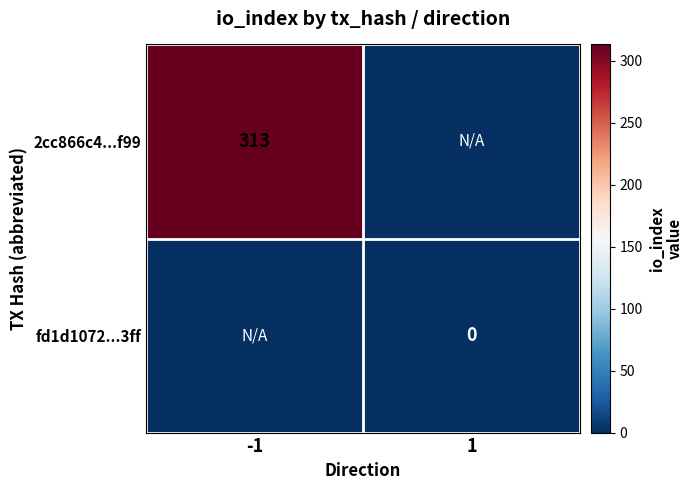

The value of 2cc866c4...f99 at -1 is 313. True or false?

True